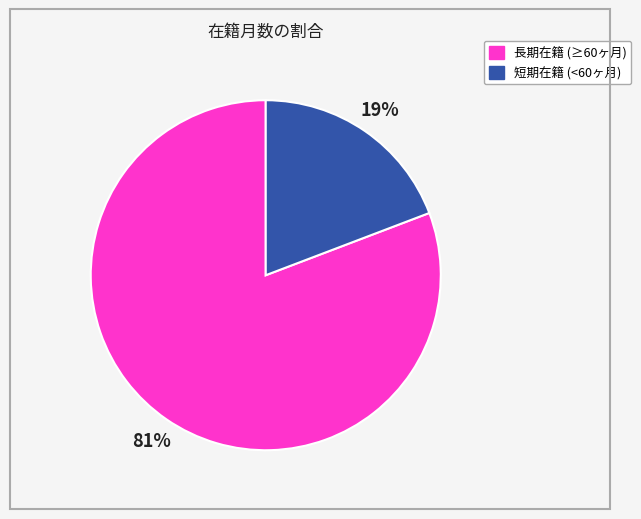

Does any single category account for the majority?

Yes